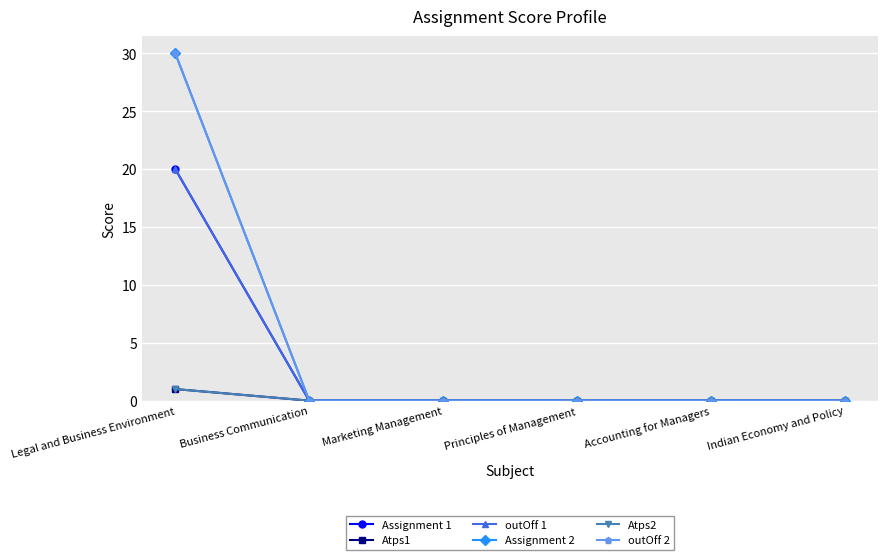

True or false: Assignment 1 has a value of 6 at Principles of Management.

False